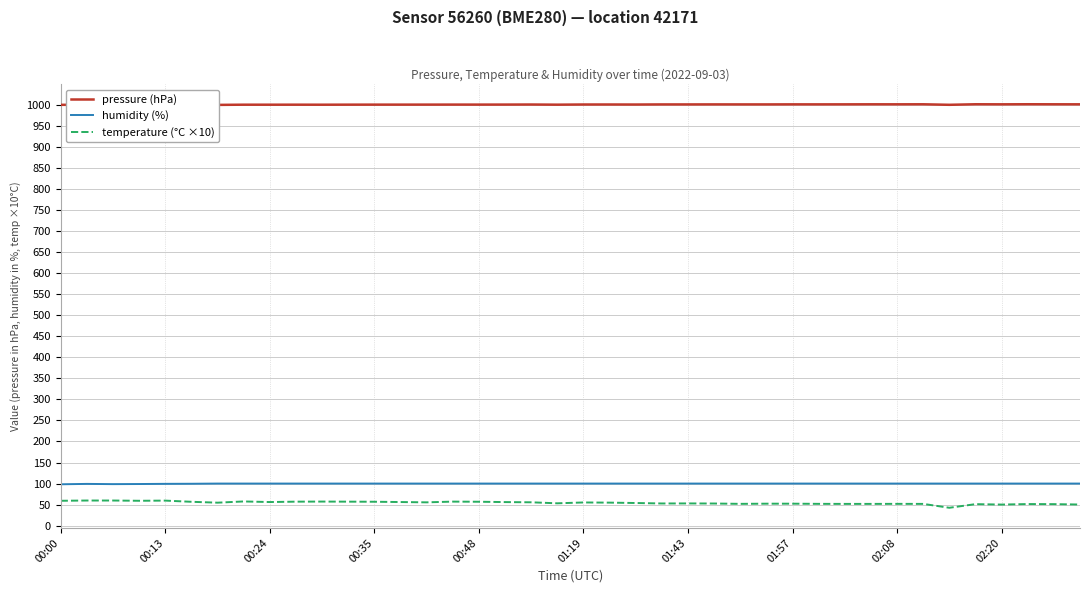

What is the maximum value shown in the chart?

1001.5